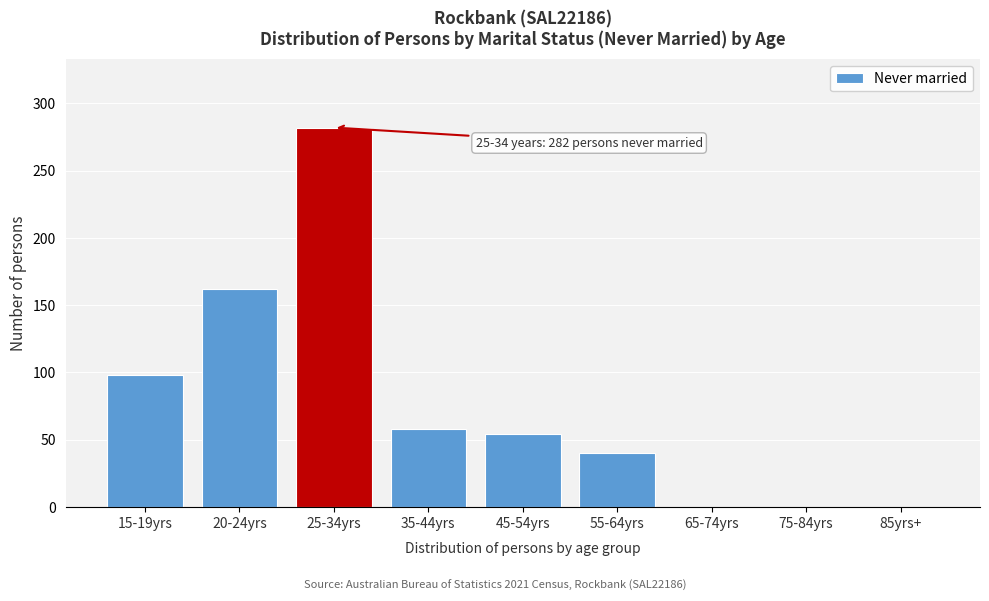

Reading right to left, extract all data points from this chart.

85yrs+=0	75-84yrs=0	65-74yrs=0	55-64yrs=40	45-54yrs=54	35-44yrs=58	25-34yrs=282	20-24yrs=162	15-19yrs=98